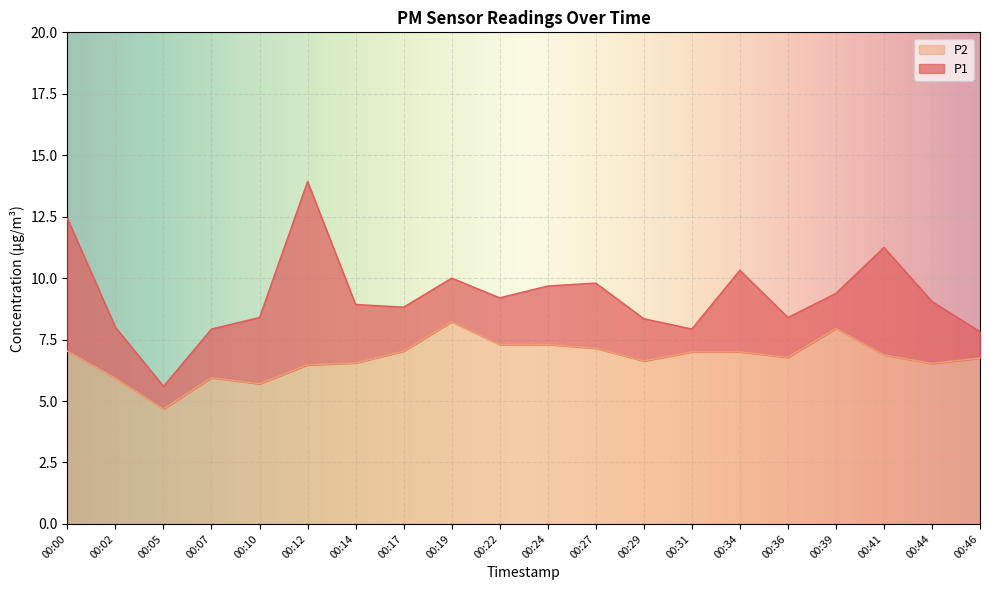

The P2 series shows 7.3 at 00:24. True or false?

True